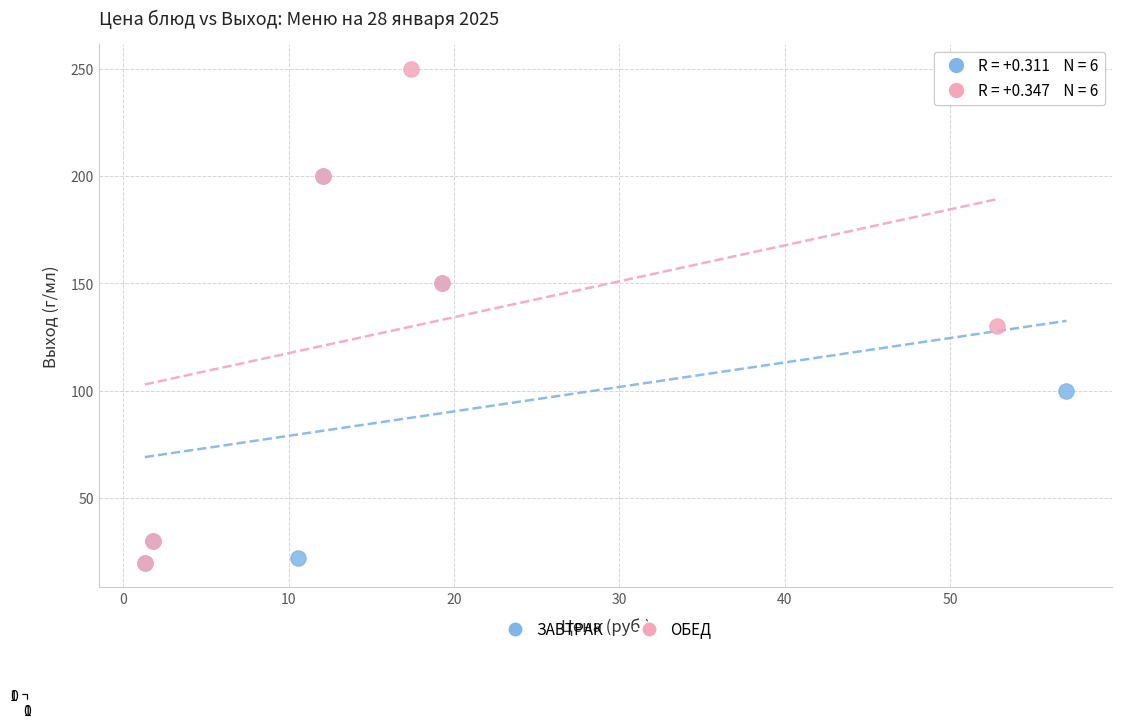

Which series has the largest Y range (max minus min)?

ОБЕД